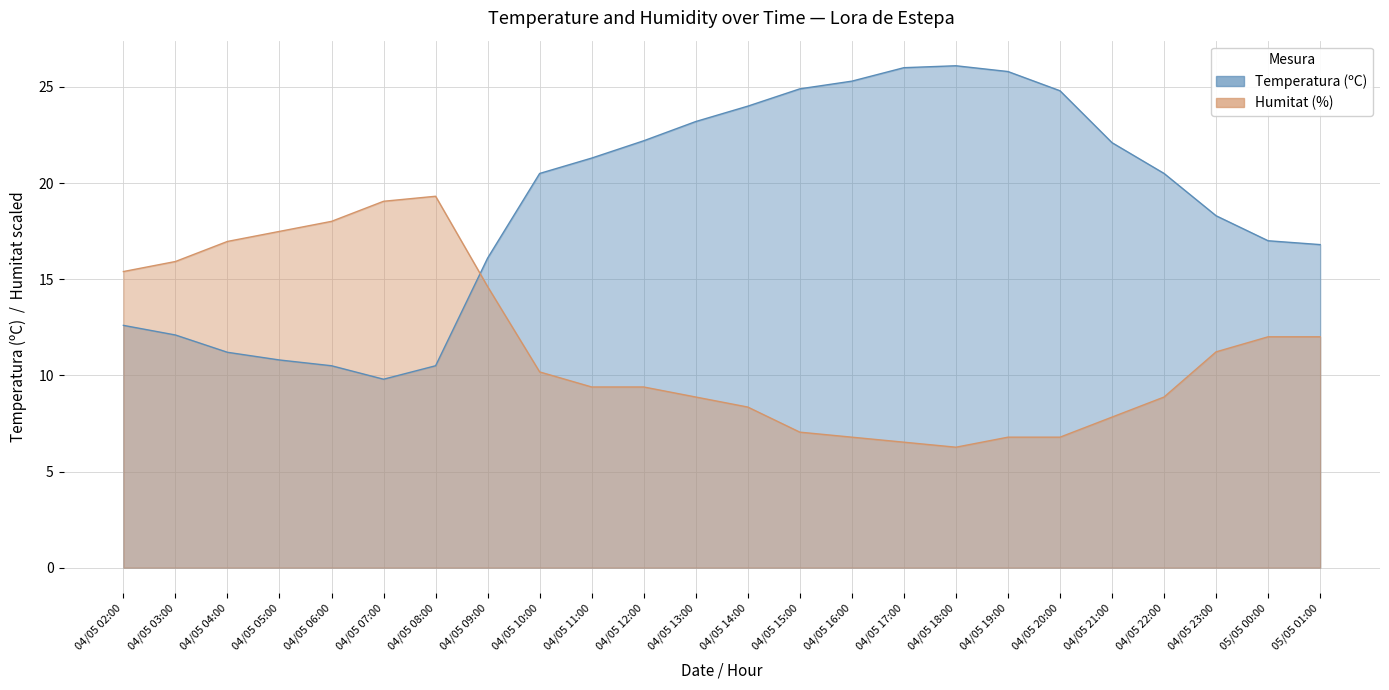

Reading left to right, what are all the values shown in this chart?

Temperatura (ºC): 12.6	12.1	11.2	10.8	10.5	9.8	10.5	16.1	20.5	21.3	22.2	23.2	24.0	24.9	25.3	26.0	26.1	25.8	24.8	22.1	20.5	18.3	17.0	16.8
Humitat (%): 15.4	15.9	17.0	17.5	18.0	19.1	19.3	14.6	10.2	9.4	9.4	8.9	8.4	7.0	6.8	6.5	6.3	6.8	6.8	7.8	8.9	11.2	12.0	12.0